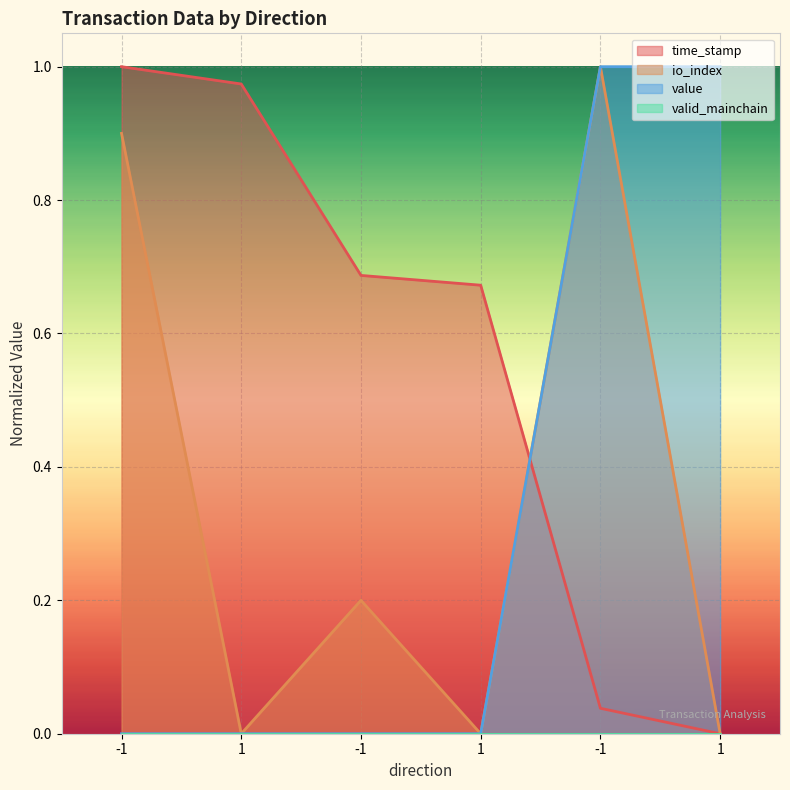

At how many categories does at least one series exceed 0?

6